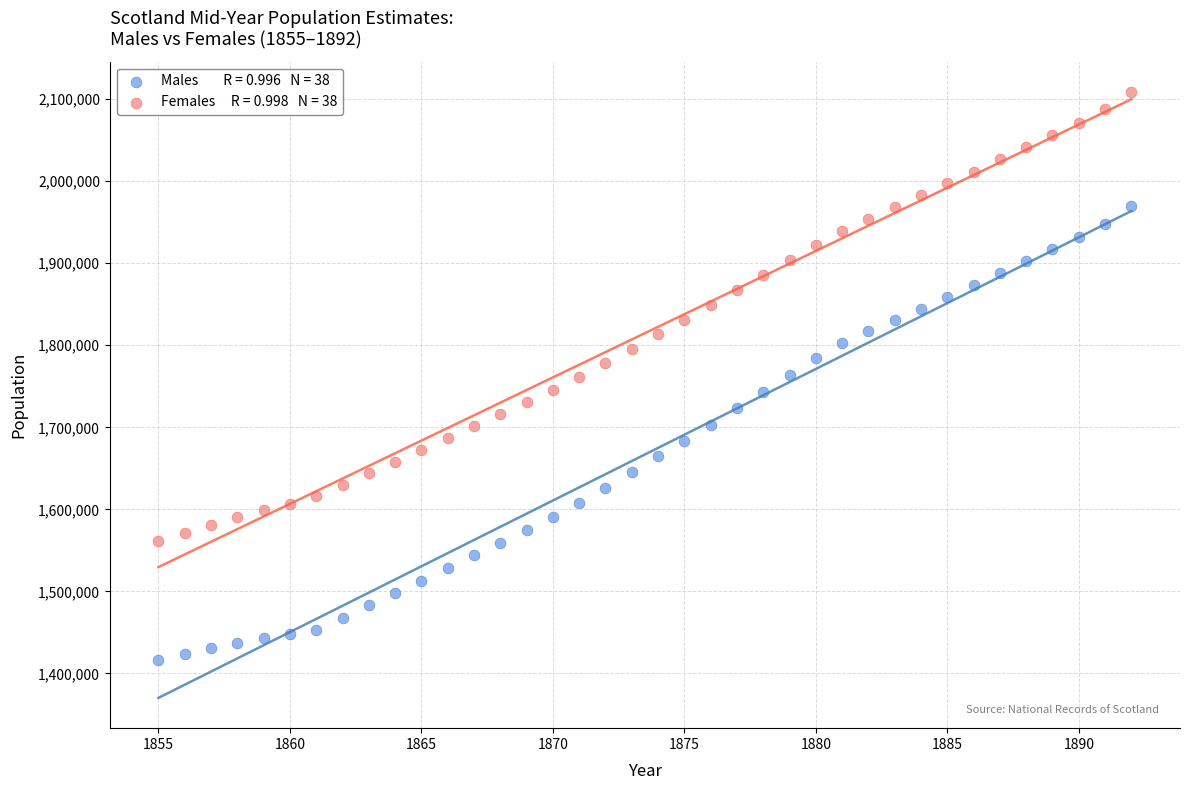

Across all data points, what is the range of Y values (max minus min)?

692100